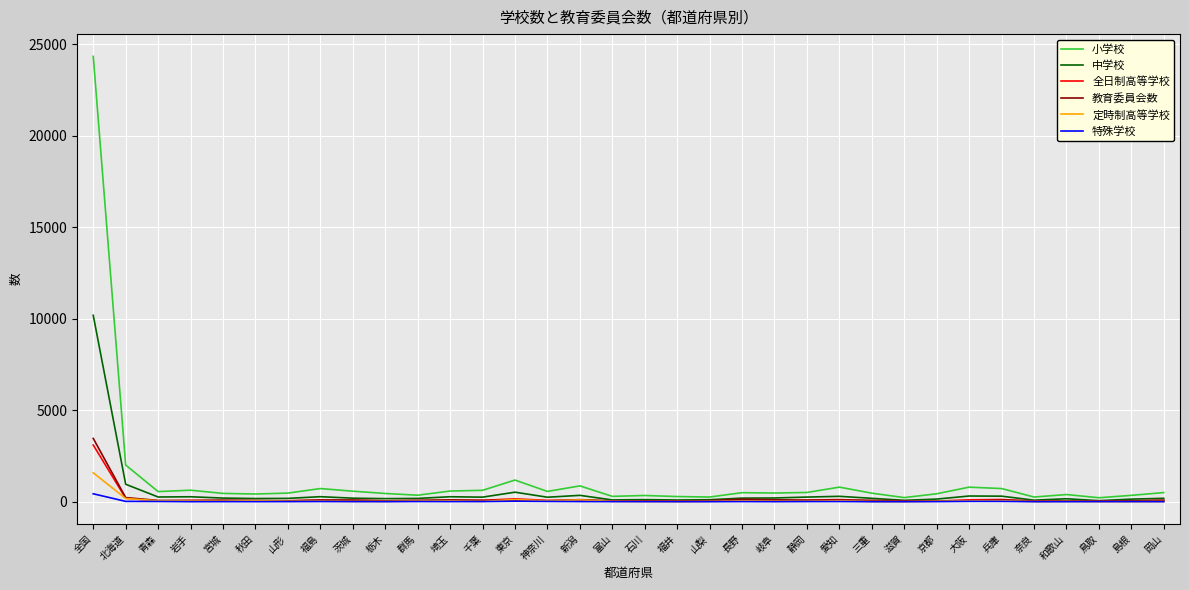

At which label is 小学校 closest to 12280?

北海道